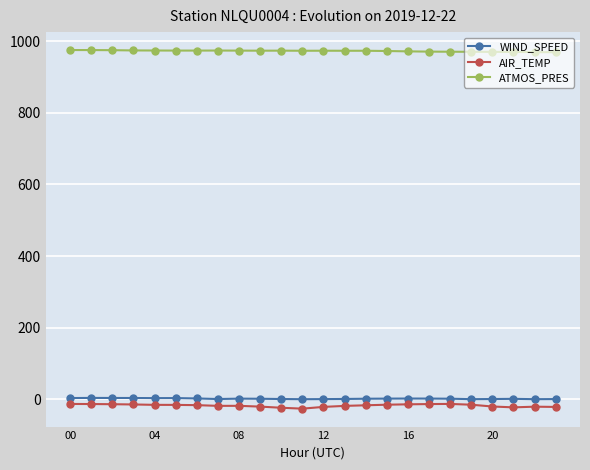

What is the difference between the maximum and minimum values in the ATMOS_PRES series?

6.1